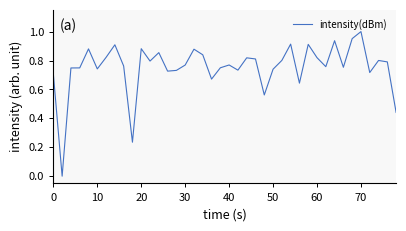

What is the sum of all values?

30.1